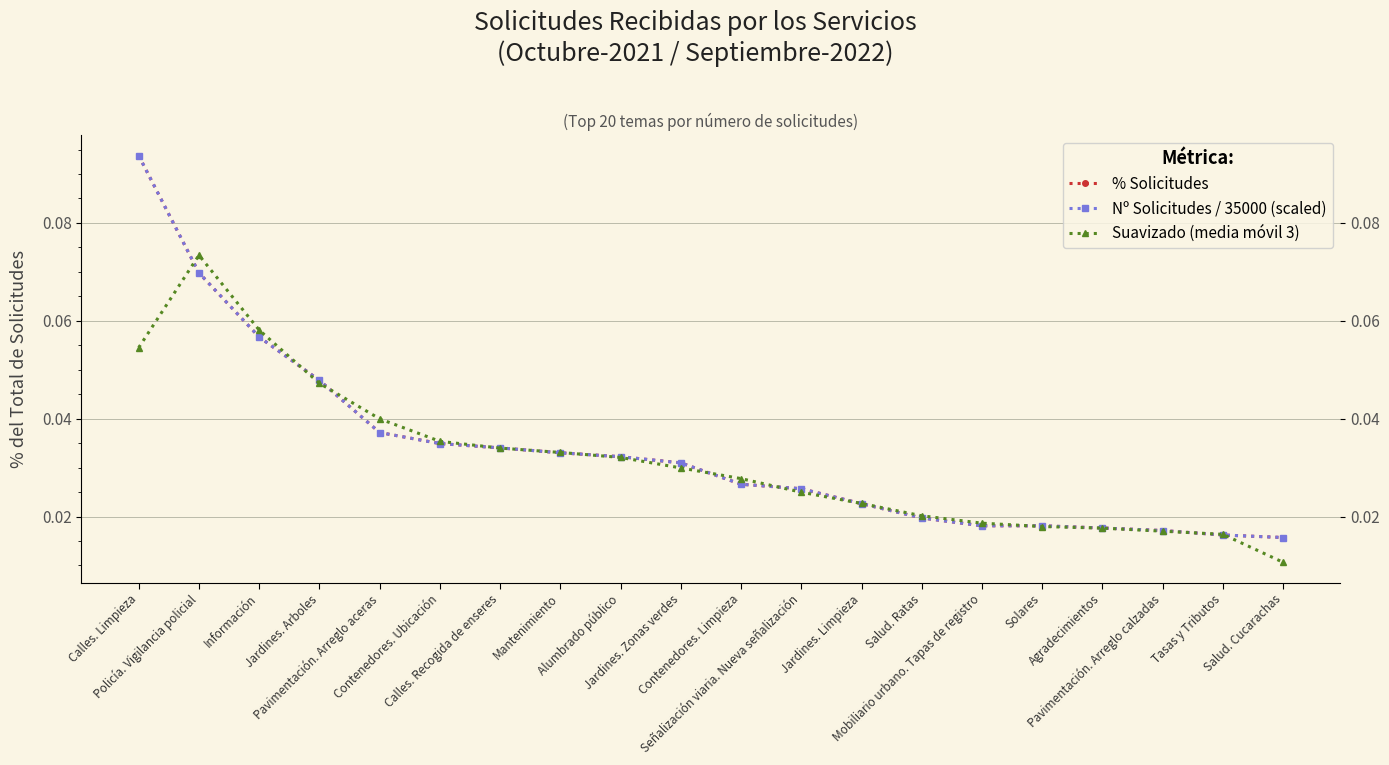

Reading left to right, what are all the values shown in this chart?

% Solicitudes: Calles. Limpieza=0.1	Policía. Vigilancia policial=0.1	Información=0.1	Jardines. Arboles=0.0	Pavimentación. Arreglo aceras=0.0	Contenedores. Ubicación=0.0	Calles. Recogida de enseres=0.0	Mantenimiento=0.0	Alumbrado público=0.0	Jardines. Zonas verdes=0.0	Contenedores. Limpieza=0.0	Señalización viaria. Nueva señalización=0.0	Jardines. Limpieza=0.0	Salud. Ratas=0.0	Mobiliario urbano. Tapas de registro=0.0	Solares=0.0	Agradecimientos=0.0	Pavimentación. Arreglo calzadas=0.0	Tasas y Tributos=0.0	Salud. Cucarachas=0.0
Nº Solicitudes / 35000 (scaled): Calles. Limpieza=0.1	Policía. Vigilancia policial=0.1	Información=0.1	Jardines. Arboles=0.0	Pavimentación. Arreglo aceras=0.0	Contenedores. Ubicación=0.0	Calles. Recogida de enseres=0.0	Mantenimiento=0.0	Alumbrado público=0.0	Jardines. Zonas verdes=0.0	Contenedores. Limpieza=0.0	Señalización viaria. Nueva señalización=0.0	Jardines. Limpieza=0.0	Salud. Ratas=0.0	Mobiliario urbano. Tapas de registro=0.0	Solares=0.0	Agradecimientos=0.0	Pavimentación. Arreglo calzadas=0.0	Tasas y Tributos=0.0	Salud. Cucarachas=0.0
Suavizado (media móvil 3): Calles. Limpieza=0.1	Policía. Vigilancia policial=0.1	Información=0.1	Jardines. Arboles=0.0	Pavimentación. Arreglo aceras=0.0	Contenedores. Ubicación=0.0	Calles. Recogida de enseres=0.0	Mantenimiento=0.0	Alumbrado público=0.0	Jardines. Zonas verdes=0.0	Contenedores. Limpieza=0.0	Señalización viaria. Nueva señalización=0.0	Jardines. Limpieza=0.0	Salud. Ratas=0.0	Mobiliario urbano. Tapas de registro=0.0	Solares=0.0	Agradecimientos=0.0	Pavimentación. Arreglo calzadas=0.0	Tasas y Tributos=0.0	Salud. Cucarachas=0.0